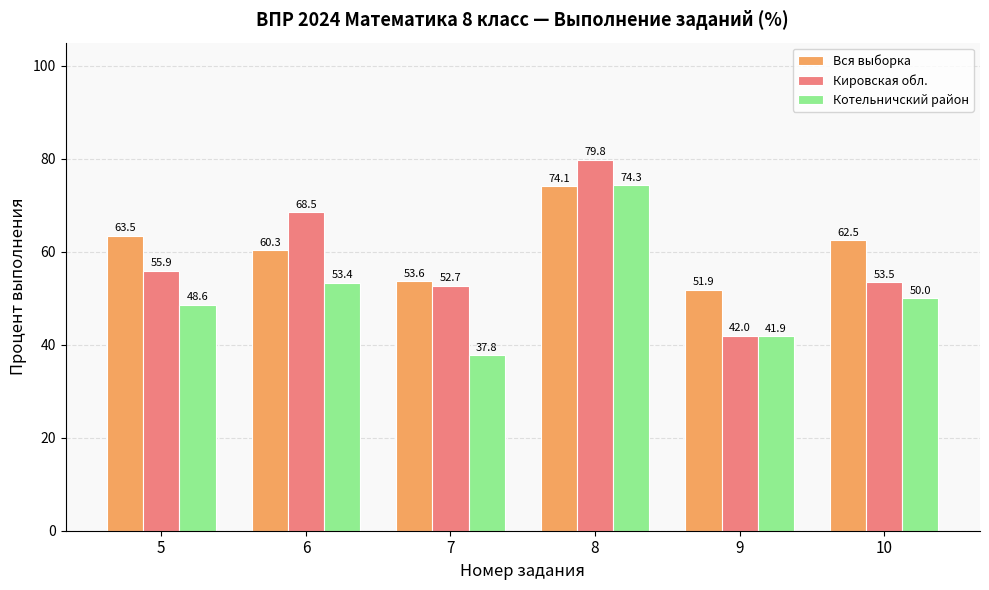

How many distinct data groups are displayed?

3